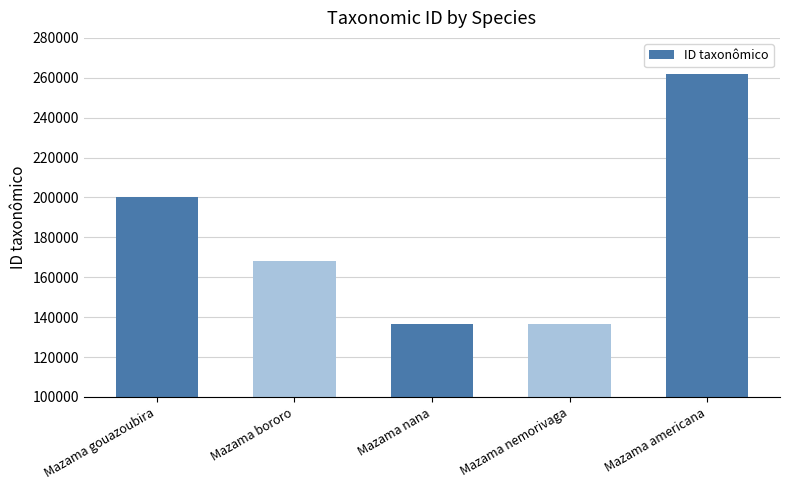

What is the average value?

180573